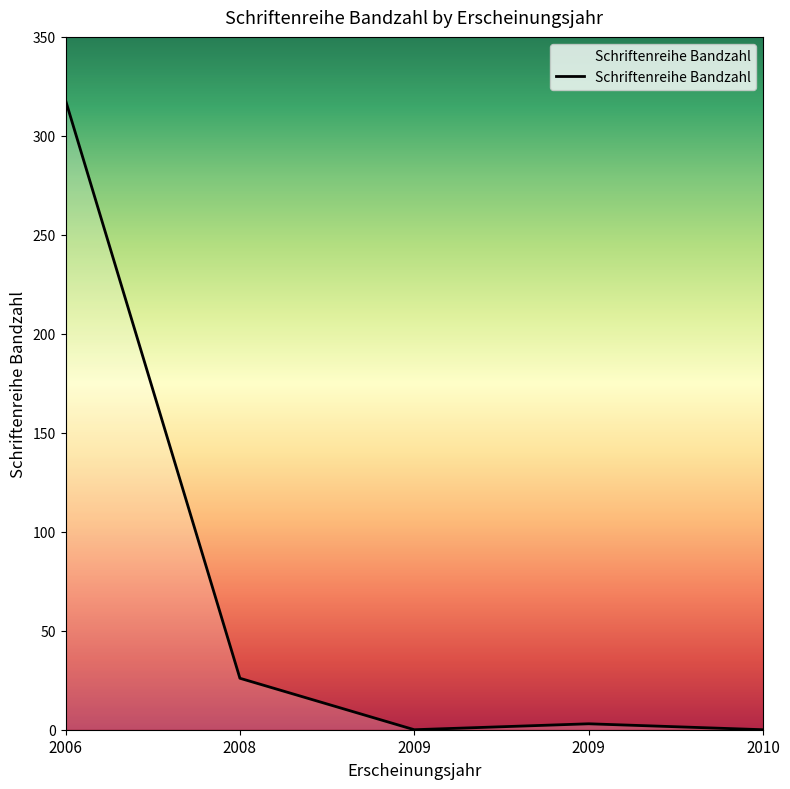

Is it true that the value at 2010 is 202?

False